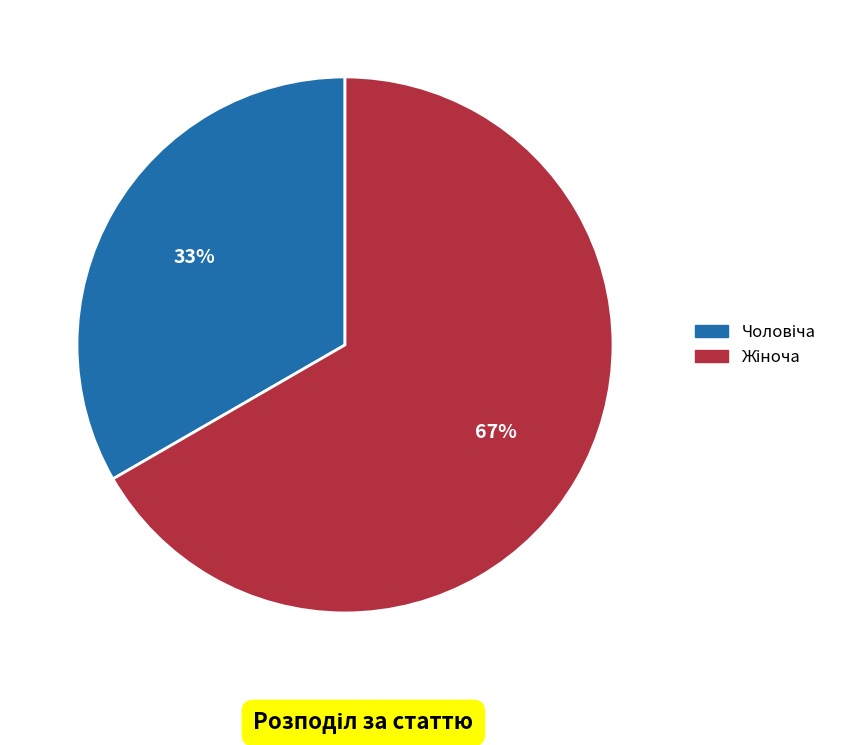

To the nearest percent, what is the average slice percentage?

50%